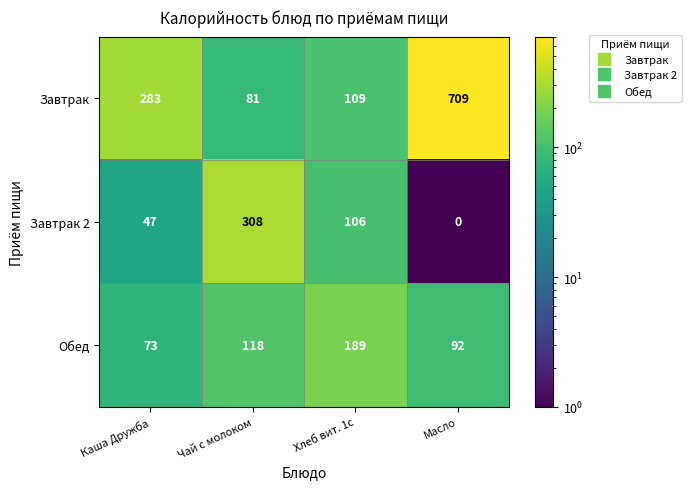

What is the difference between the maximum and minimum values in the Обед series?

116